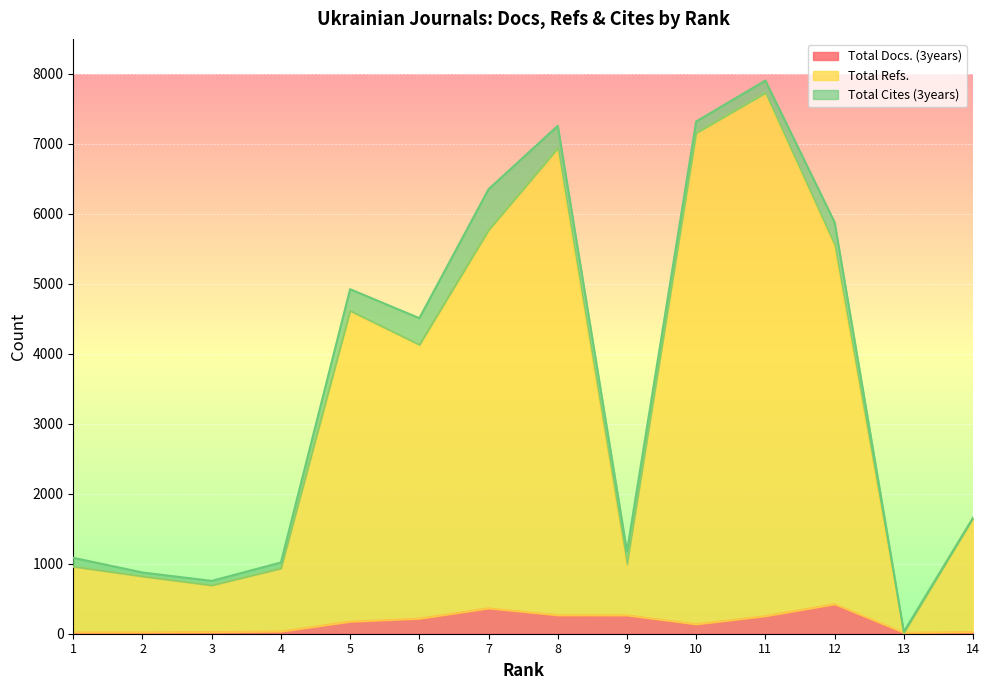

The value of Total Refs. at 5 is 4613. True or false?

True